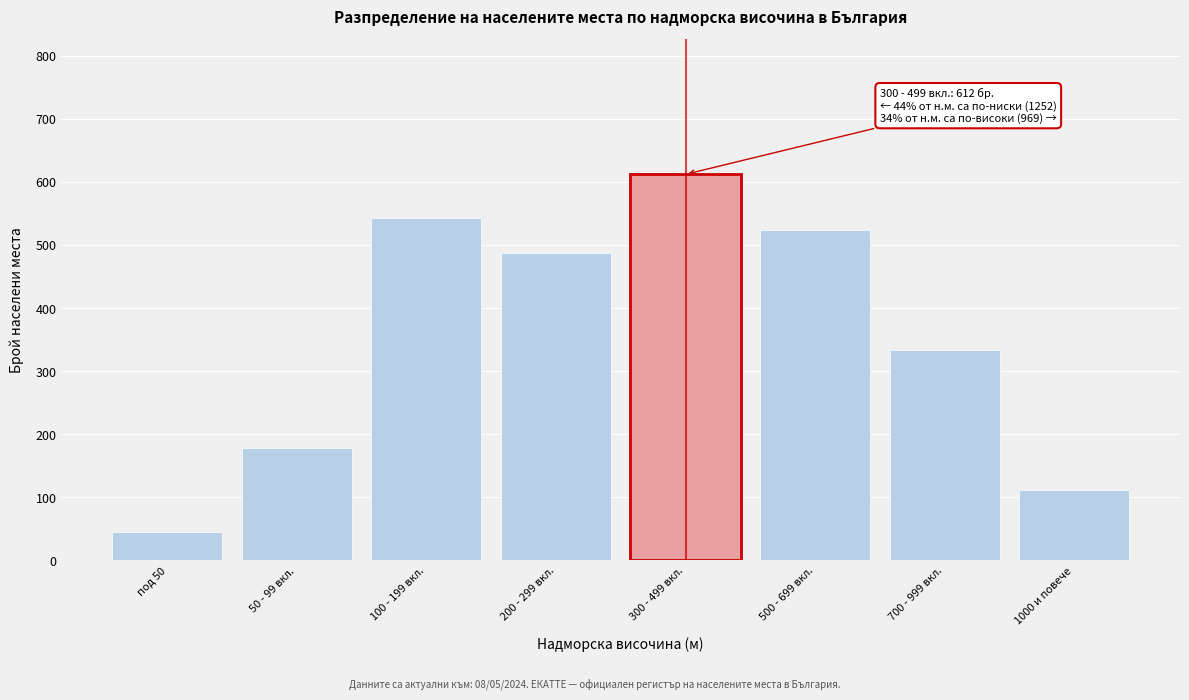

Reading right to left, transcribe all the data shown in this chart.

112	334	523	612	487	542	178	45